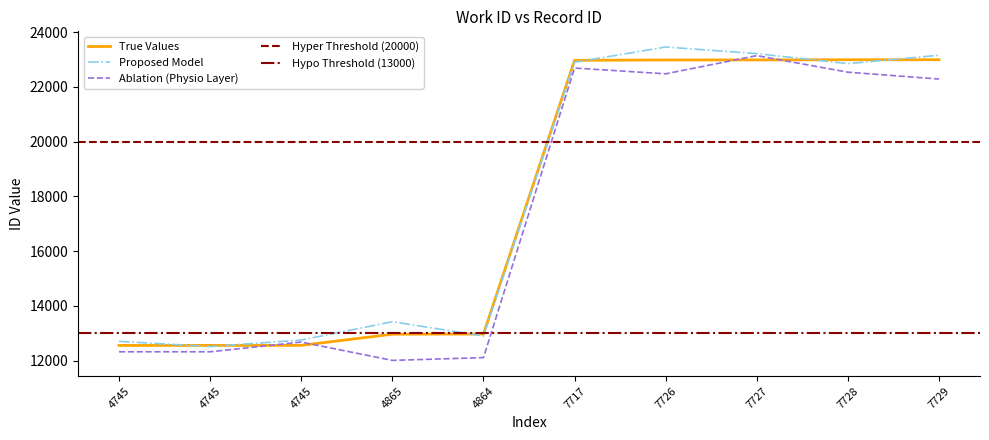

How many data points does each series have?

10